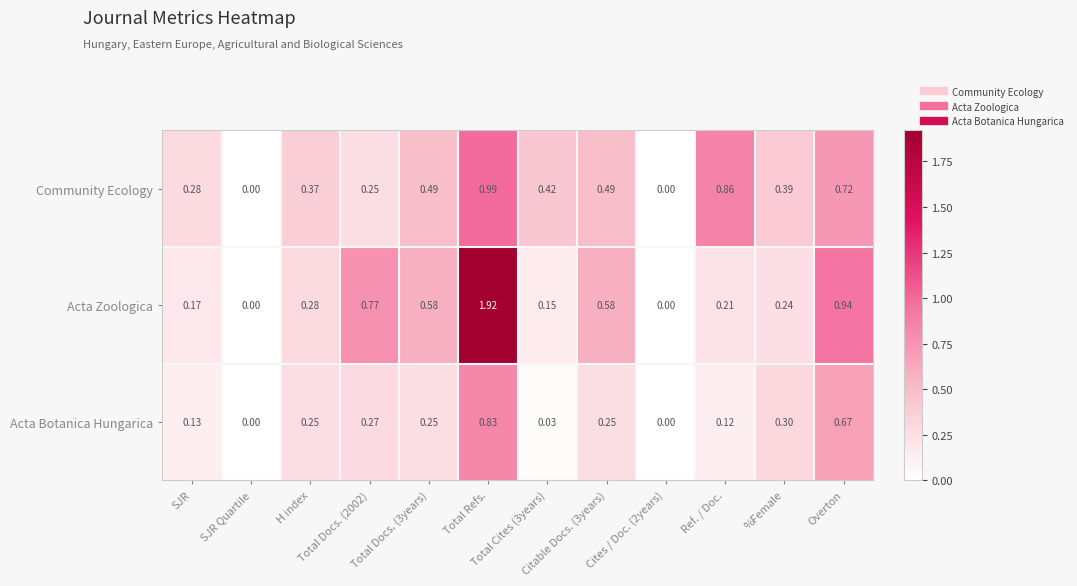

At Total Cites (3years), list the series in order from smallest to largest.

Acta Botanica Hungarica, Acta Zoologica, Community Ecology